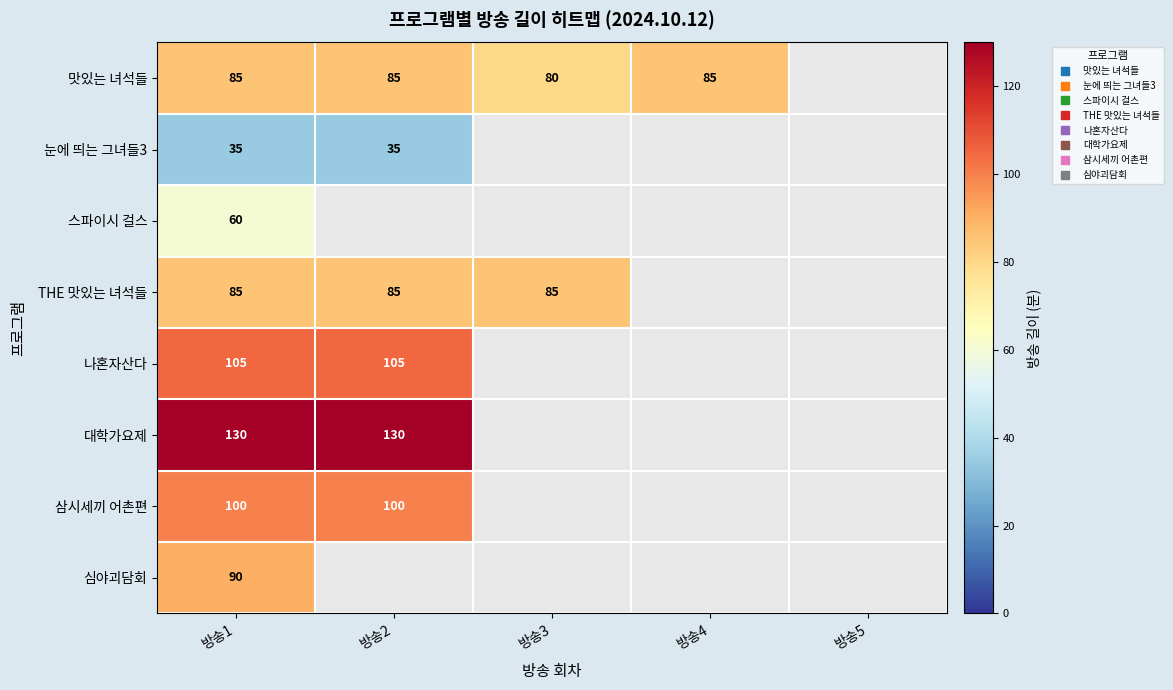

Where is THE 맛있는 녀석들 nearest to the value 85?

방송1